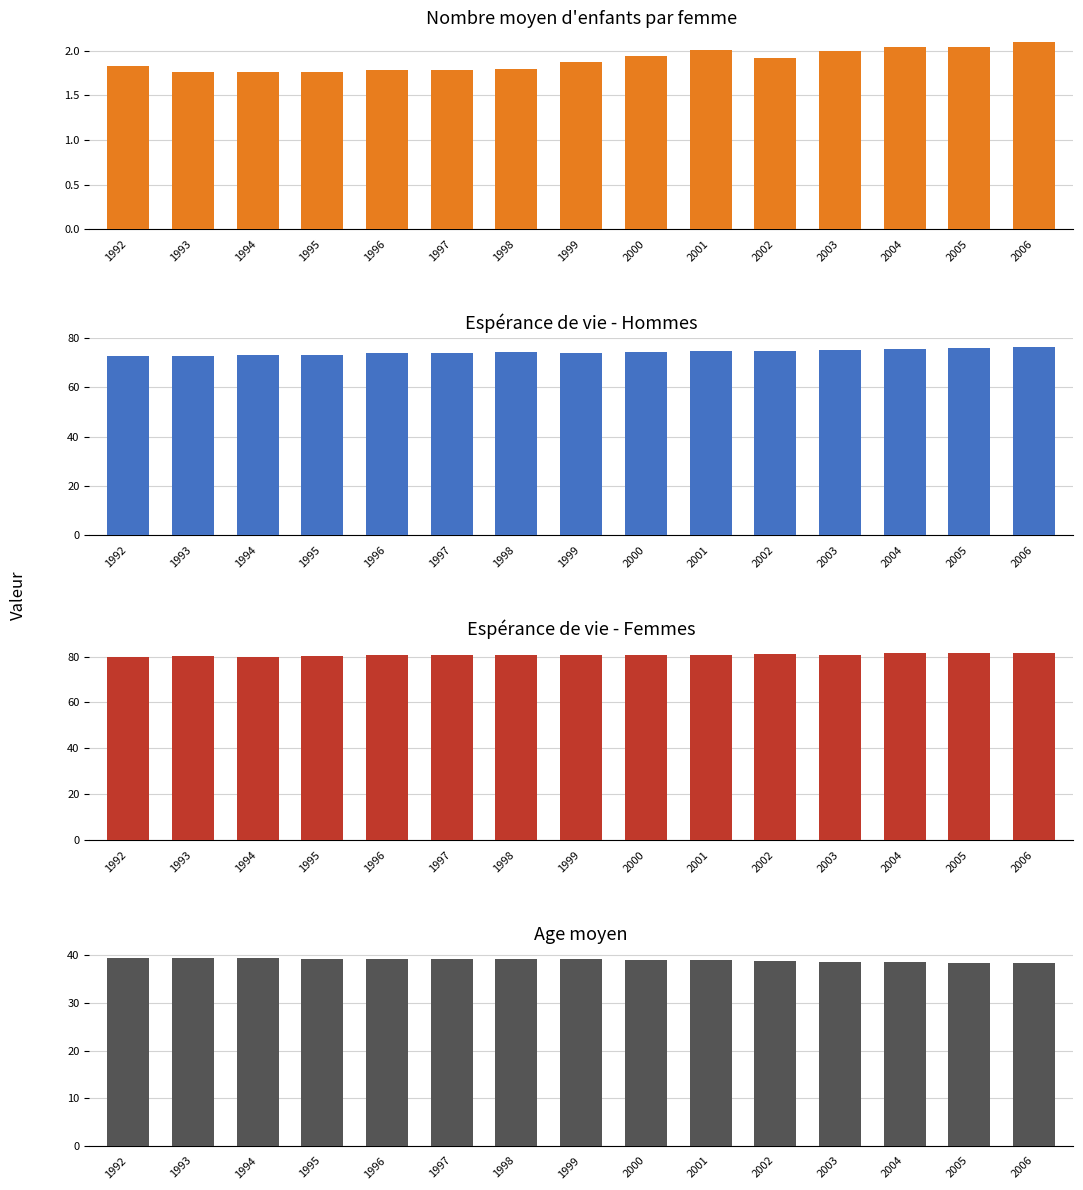

What is the difference between the highest and lowest values at 1992?

77.8